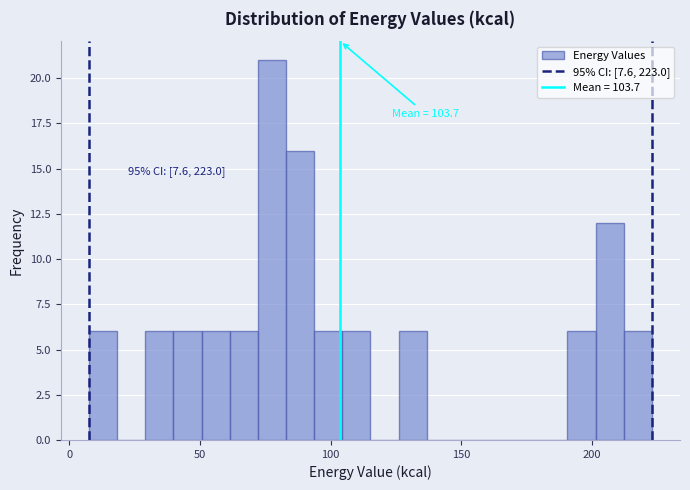

Read against the x-axis, roughly where is the centre of the tallest bar?

80